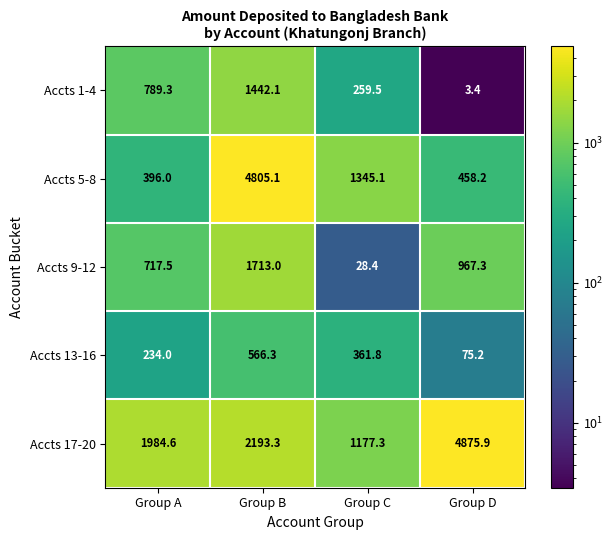

Reading left to right, list all the values displayed in this chart.

Accts 1-4: 789.3	1442.1	259.5	3.4
Accts 5-8: 396.0	4805.1	1345.1	458.2
Accts 9-12: 717.5	1713.0	28.4	967.3
Accts 13-16: 234.0	566.3	361.8	75.2
Accts 17-20: 1984.6	2193.3	1177.3	4875.9